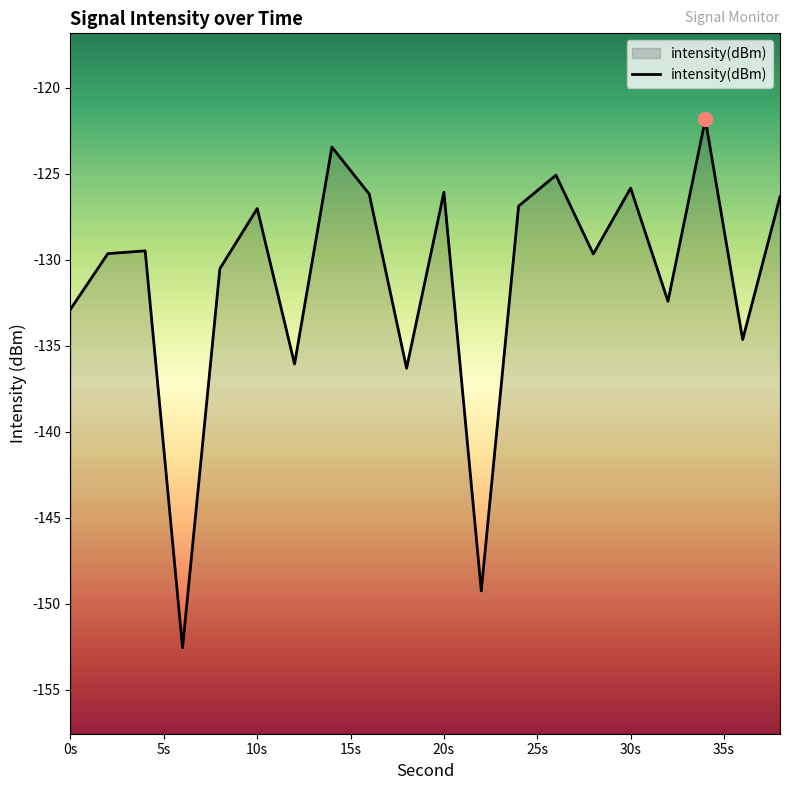

How many data points does each series have?

20